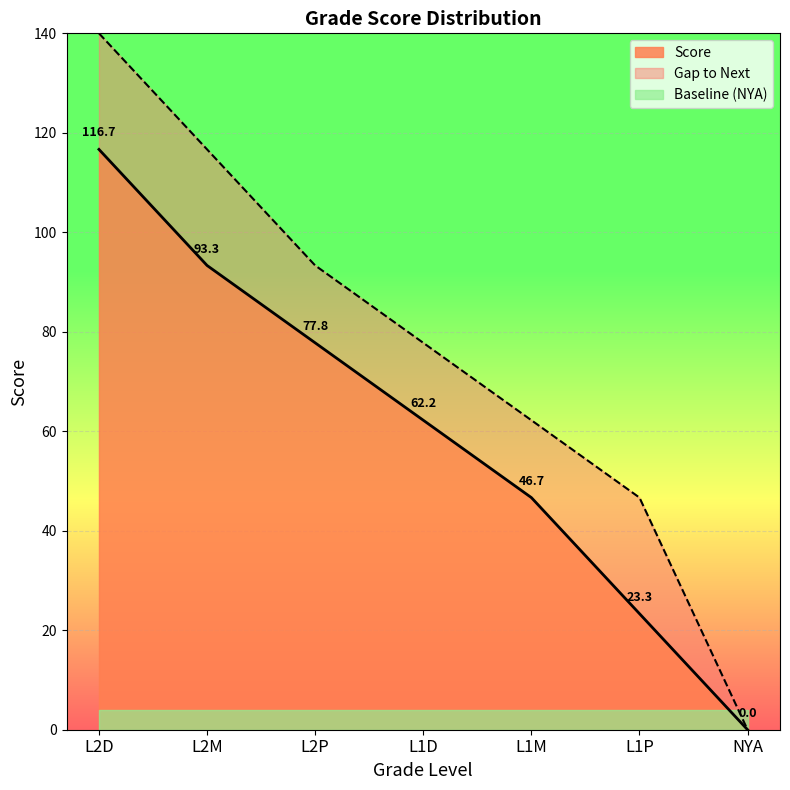

Does the chart display data point markers on the line(s)?

No